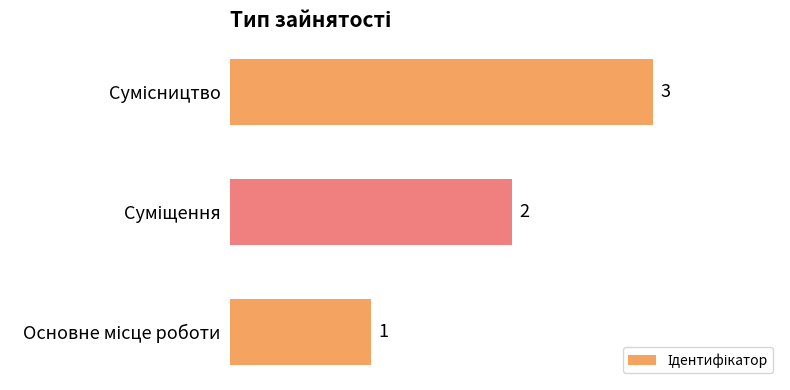

How many data points does each series have?

3